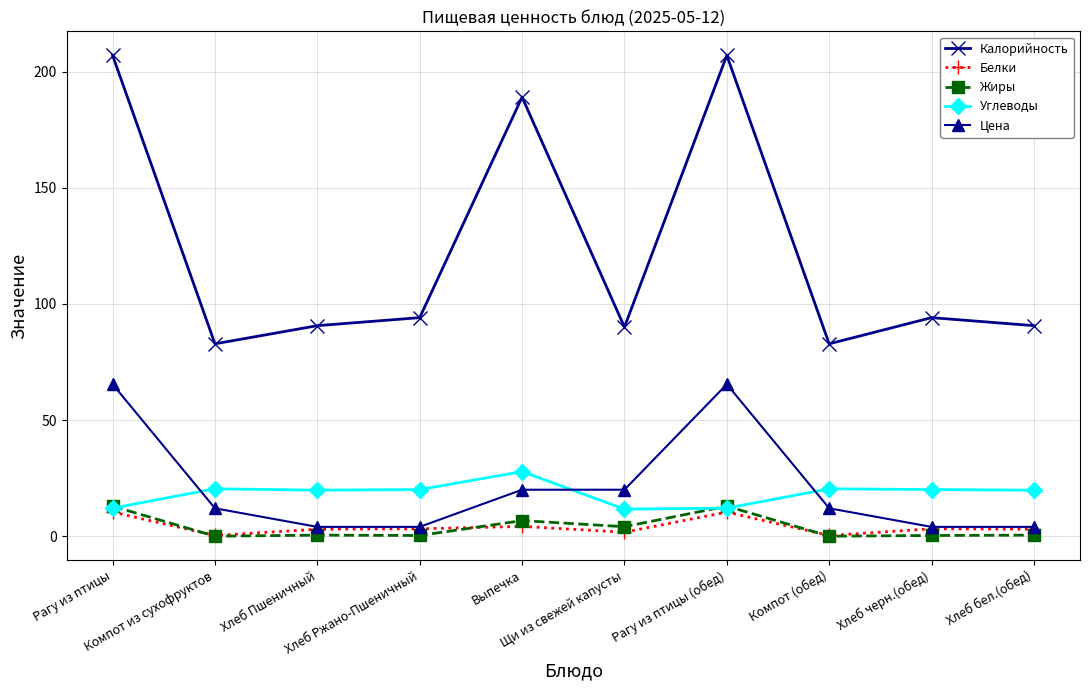

What is the highest value of the Жиры series?

12.9